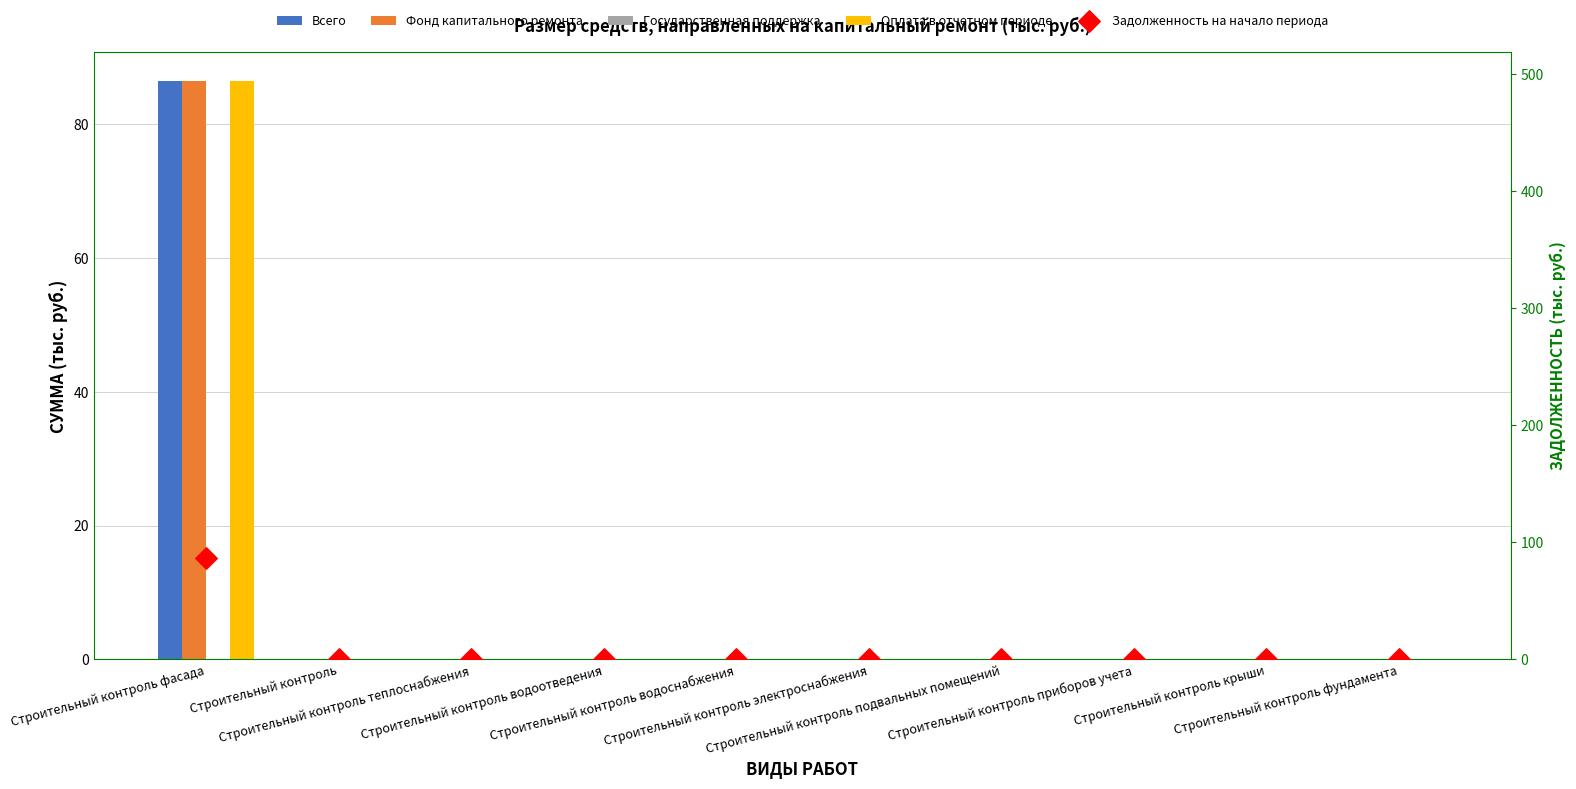

At how many categories does at least one series exceed 45?

1